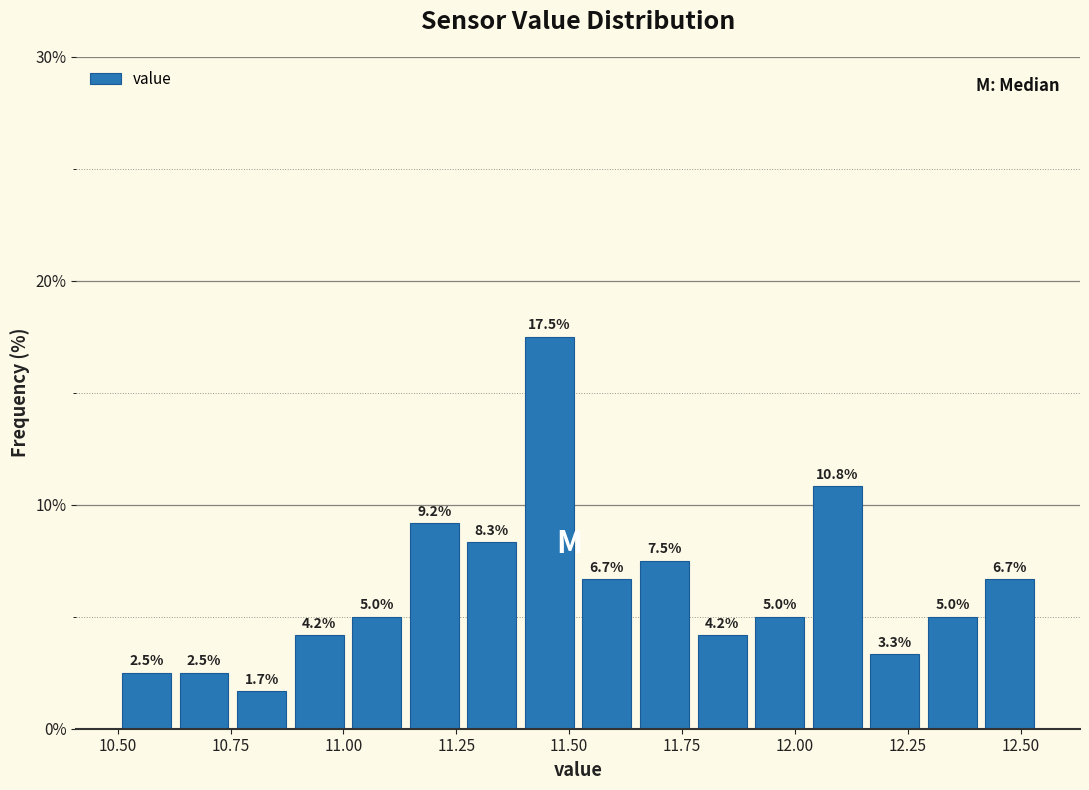

Read against the x-axis, roughly where is the centre of the tallest bar?

11.45